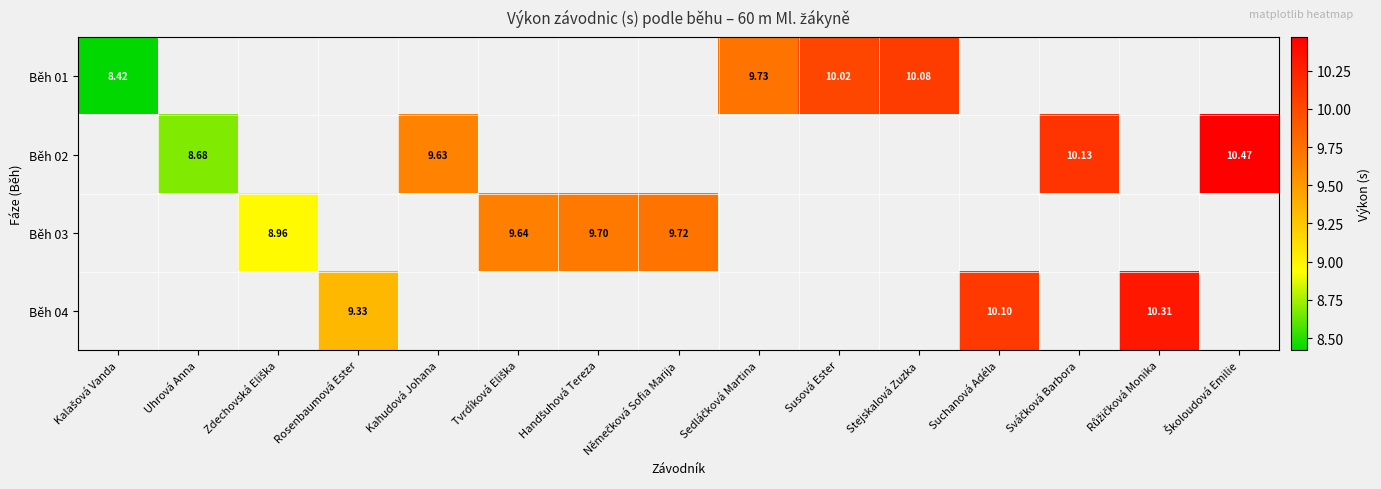

Which category has the lowest value across all series?

Kalašová Vanda